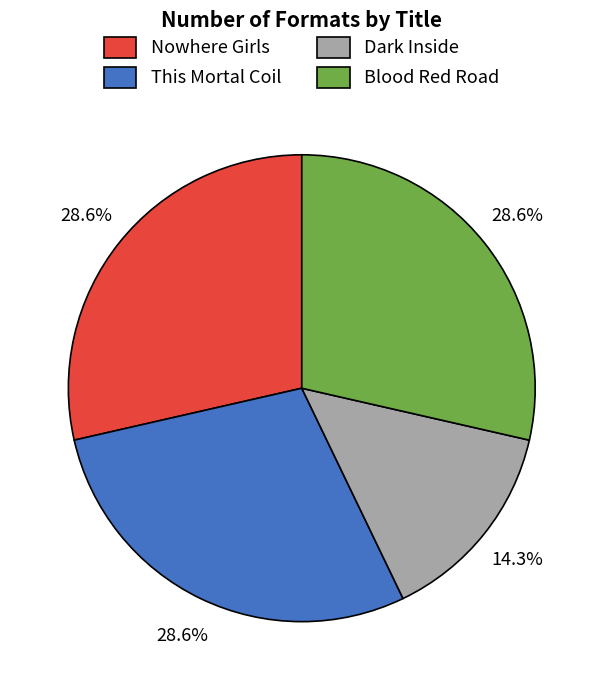

Which slice is the smallest?

Dark Inside